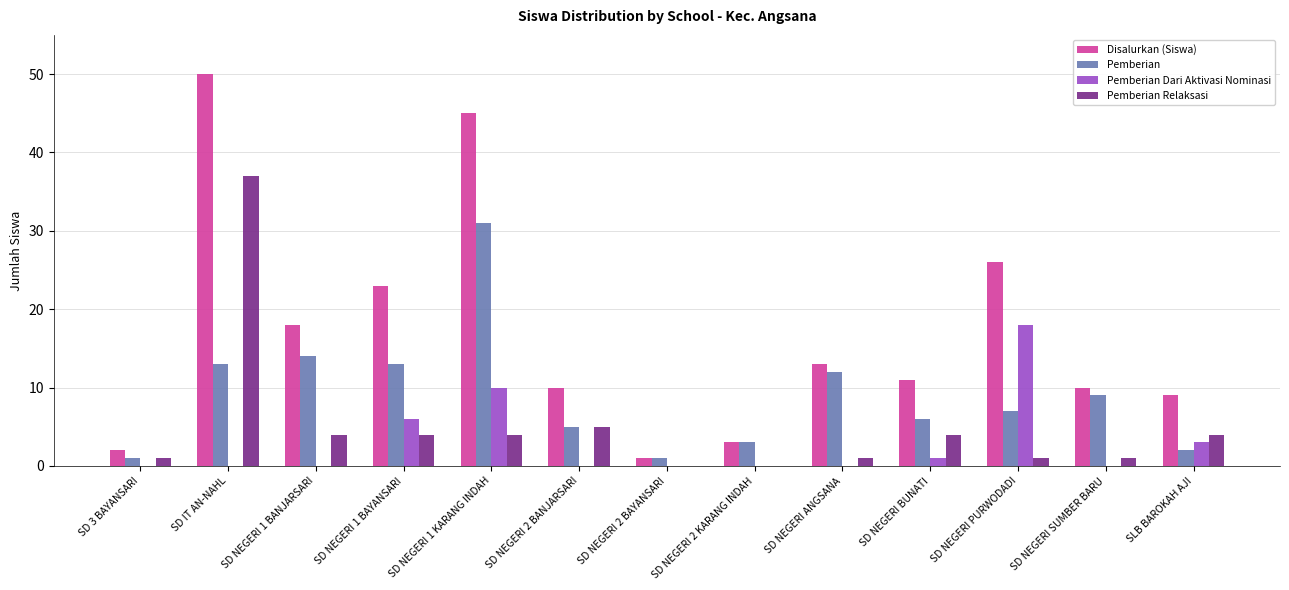

Is it true that Pemberian Relaksasi equals 7 at SLB BAROKAH AJI?

False